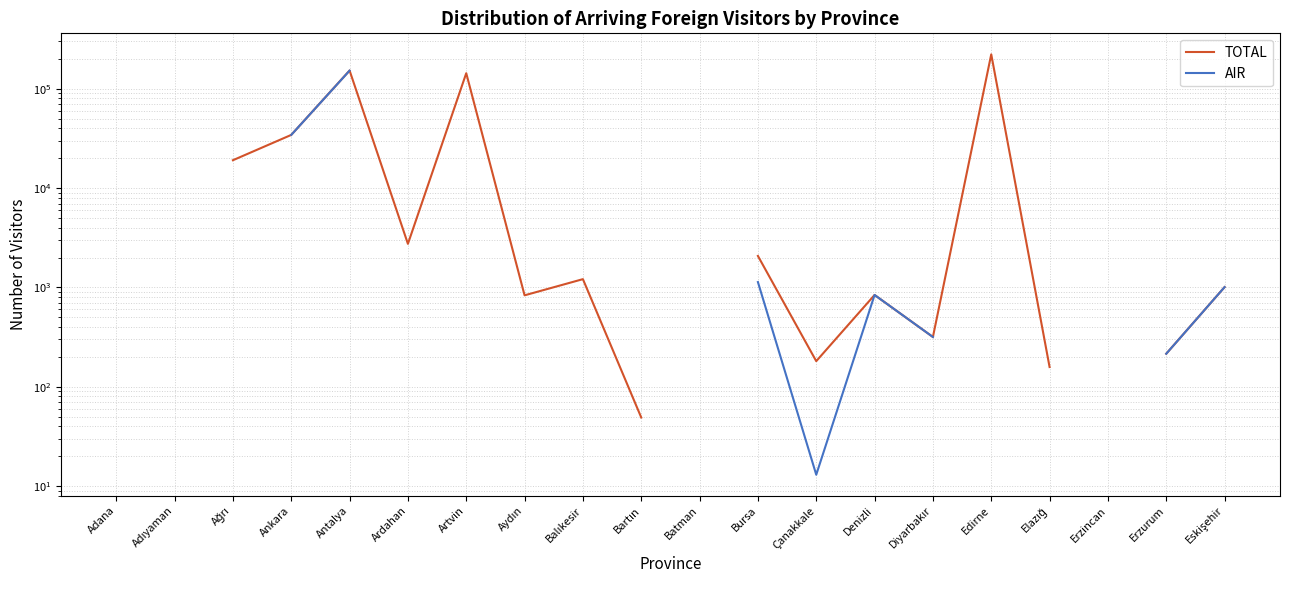

True or false: TOTAL and AIR cross at least once.

False